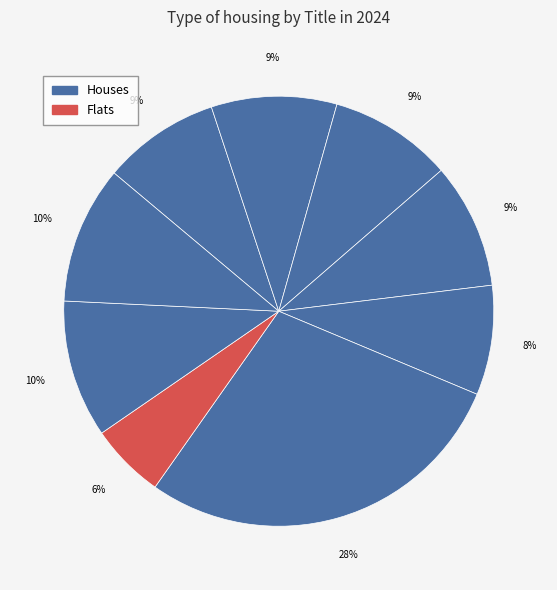

How many segments does this pie chart have?

9